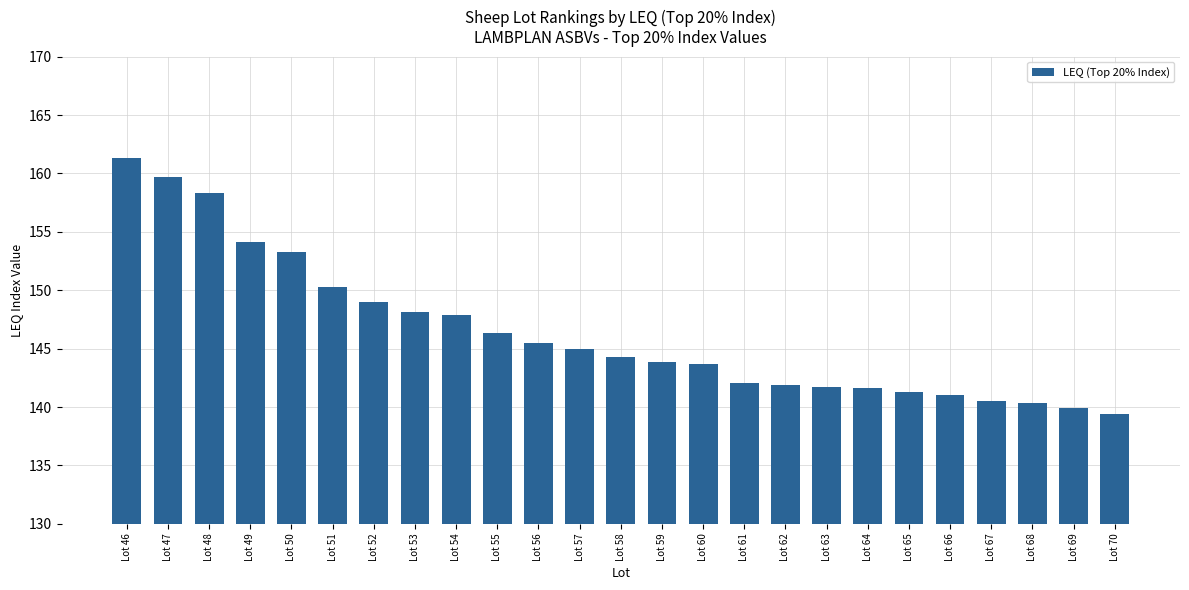

What value does the data have at Lot 56?

145.5